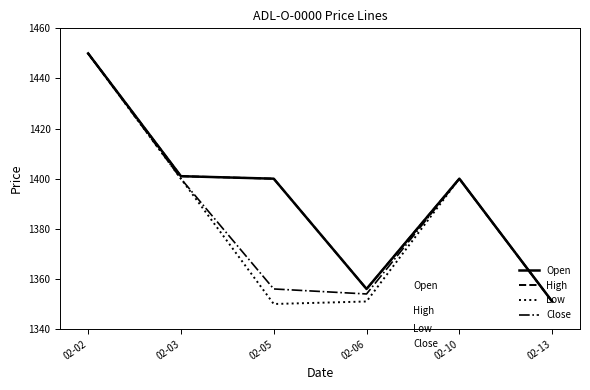

The Open series shows 855 at 02-05. True or false?

False